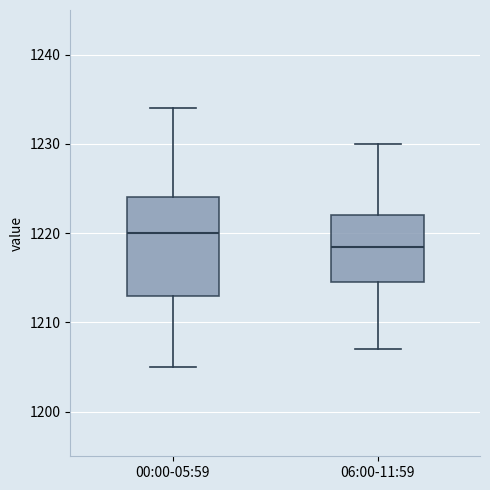

Which box is the tallest, from its lower edge to its upper edge?

00:00-05:59